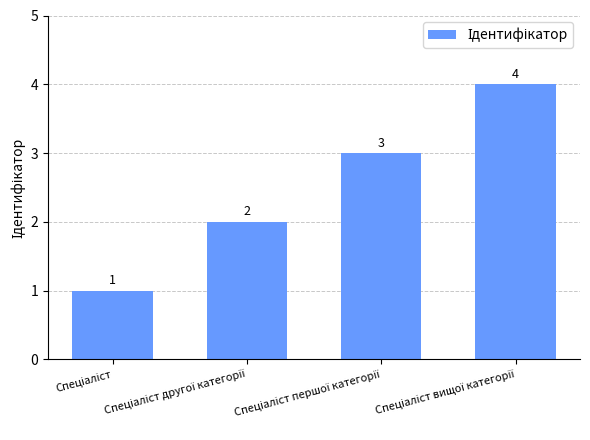

Reading left to right, list all the values displayed in this chart.

1	2	3	4